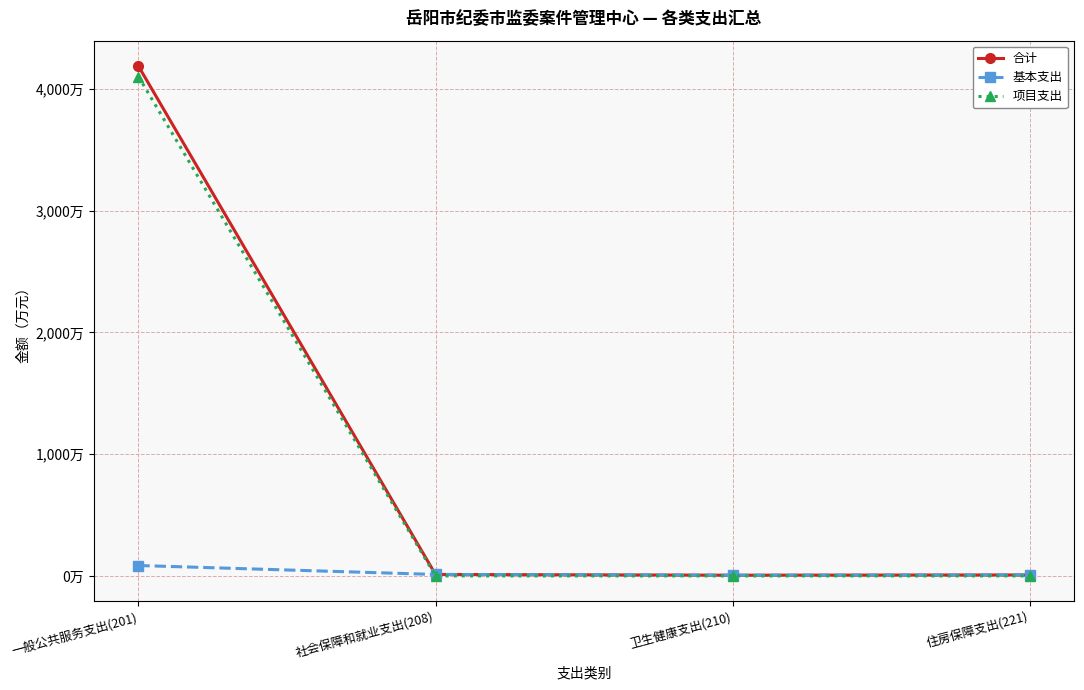

Does the chart have visible grid lines?

Yes